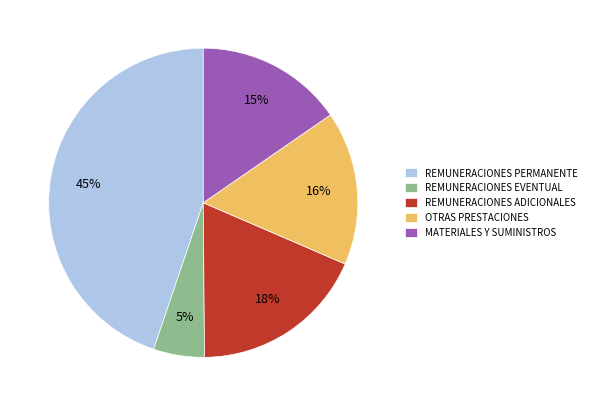

What is the largest slice in the pie chart?

REMUNERACIONES PERMANENTE